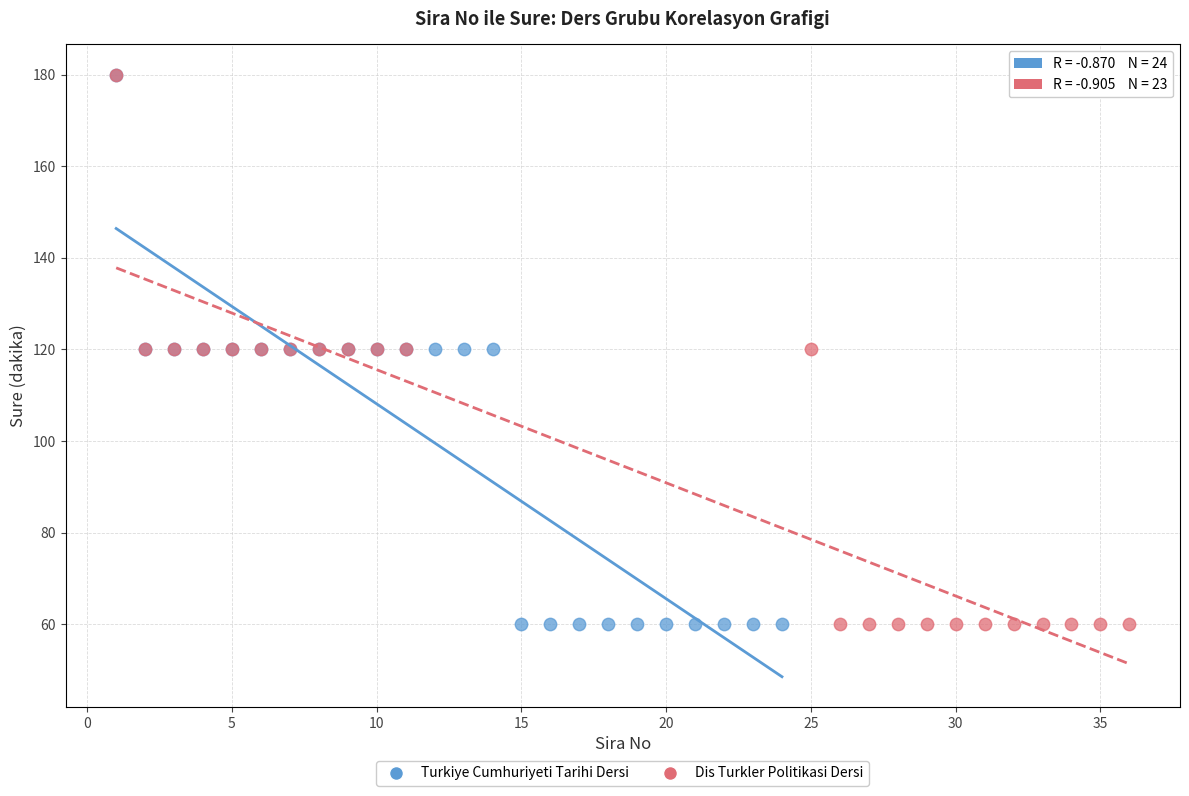

What are all the series names shown in the legend?

Turkiye Cumhuriyeti Tarihi Dersi, Dis Turkler Politikasi Dersi